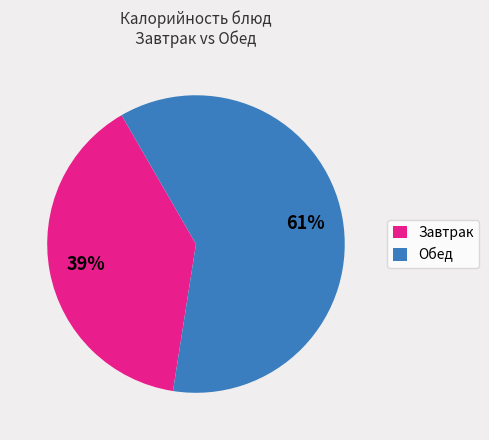

Combined, do Обед and Завтрак account for over 50%?

Yes